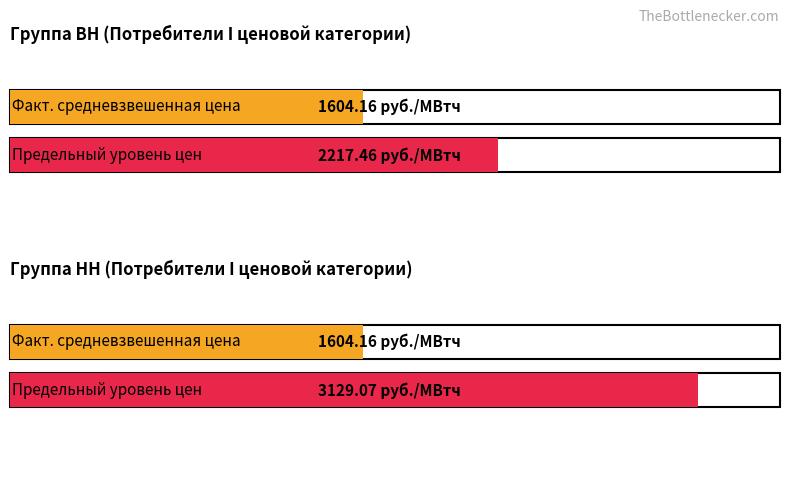

What is the smallest value displayed?

1604.2